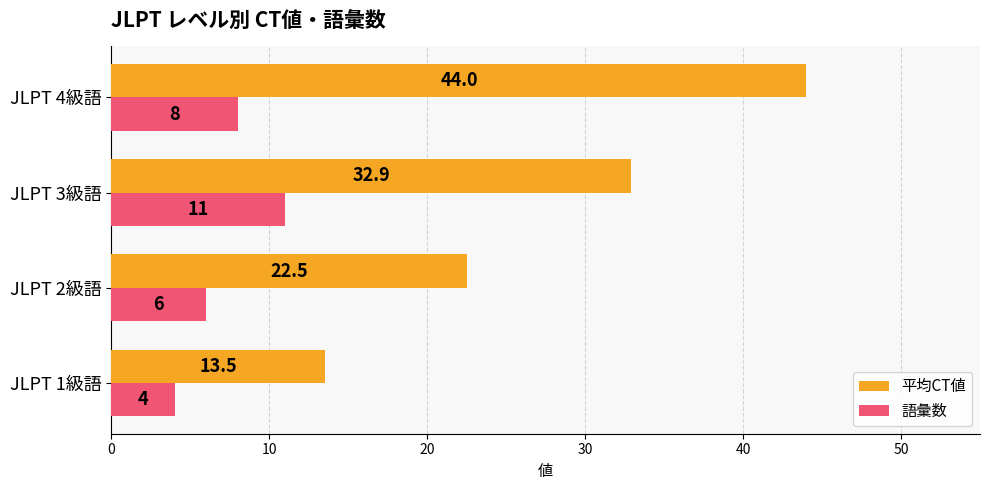

Which category has the highest value in the 語彙数 series?

JLPT 3級語